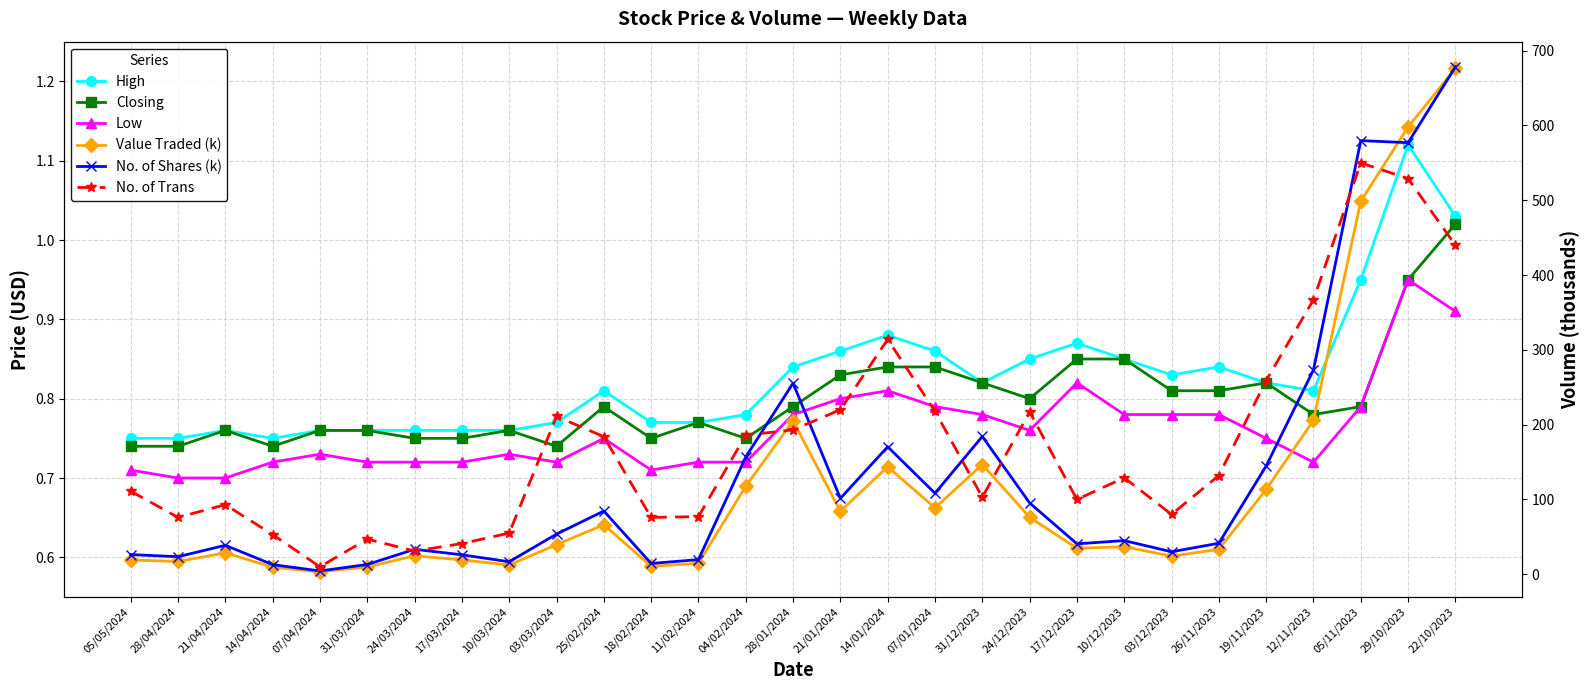

Read the Closing value at 29/10/2023.

0.9